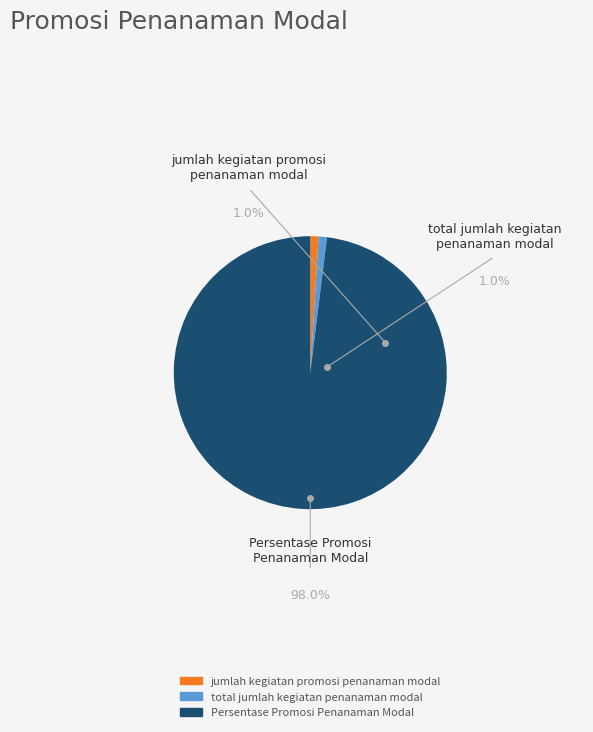

What is the largest slice in the pie chart?

Persentase Promosi Penanaman Modal